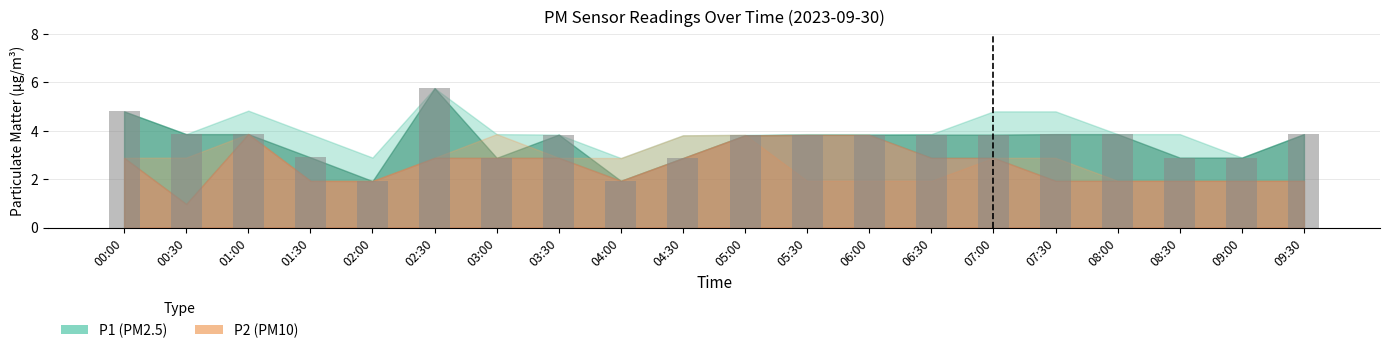

The value at 00:00 is 4.8. True or false?

True